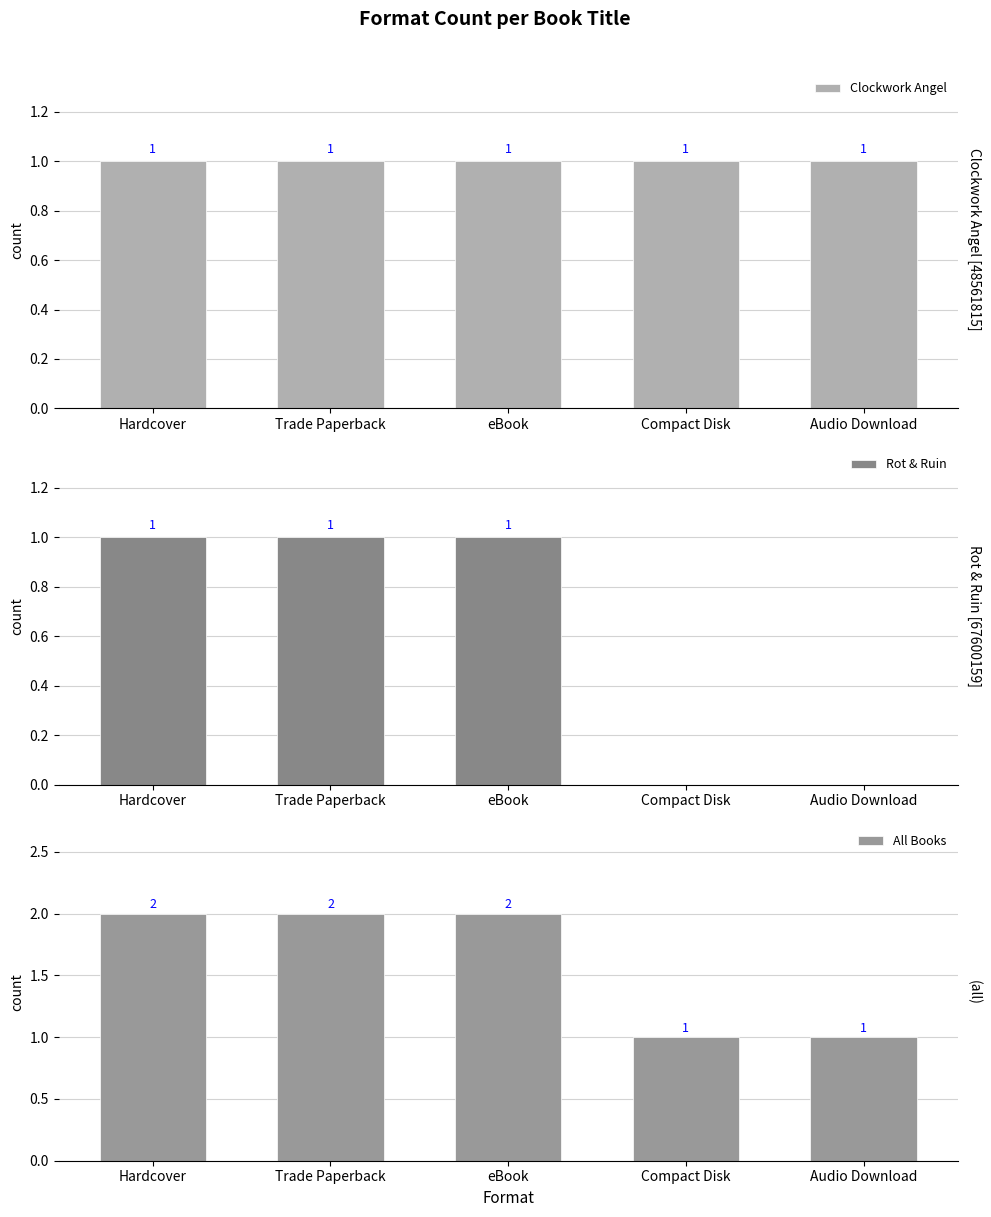

What are all the series names shown in the legend?

Clockwork Angel, Rot & Ruin, All Books